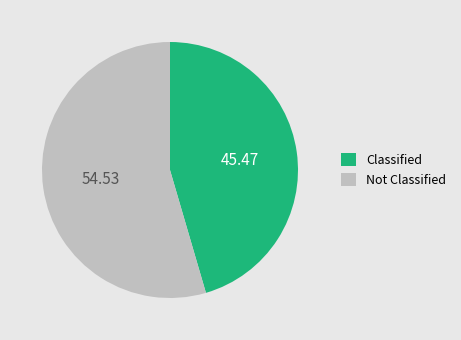

Which category accounts for the majority?

Not Classified